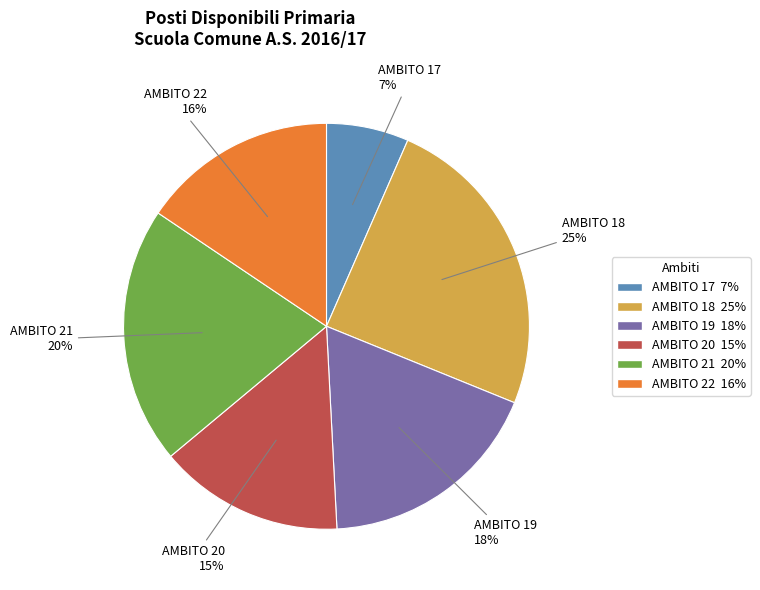

Is the sum of AMBITO 22 and AMBITO 19 greater than half?

No